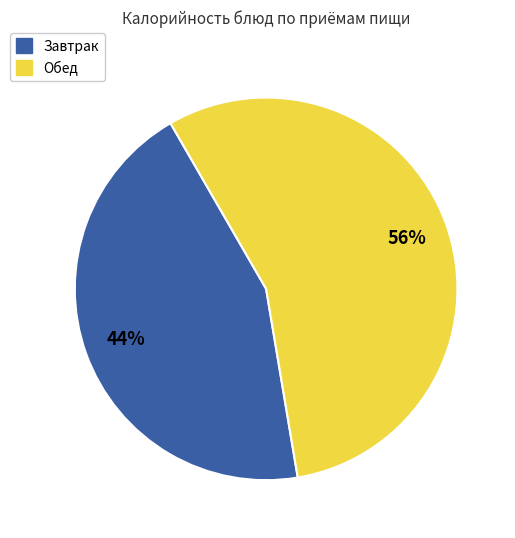

Is there a majority slice in this chart?

Yes